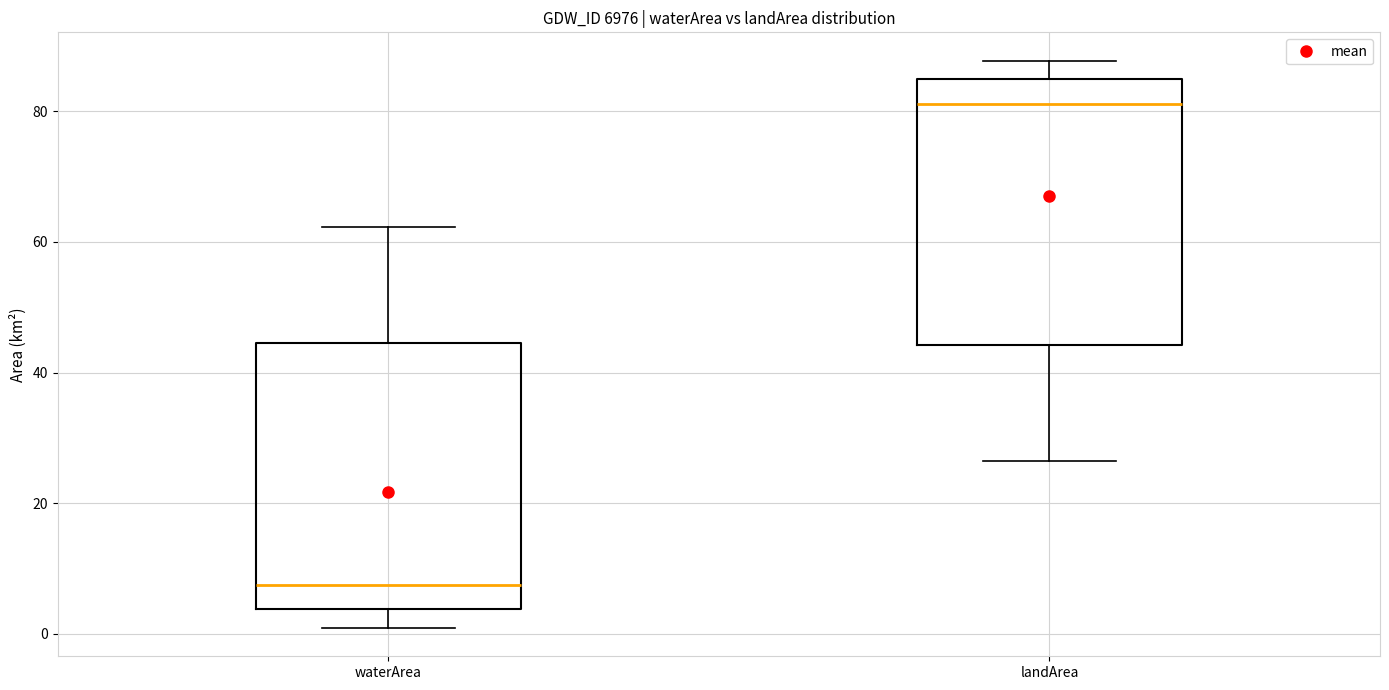

Reading left to right, transcribe this box plot: for each box, give where its median line is, the range the box spans, and where its two whiskers end, as read against the y-axis. The values are not printed on the chart, so give them approximately, as read against the axis.

waterArea: median 8, box 4 to 44, whiskers 0 to 62
landArea: median 82, box 44 to 84, whiskers 26 to 88